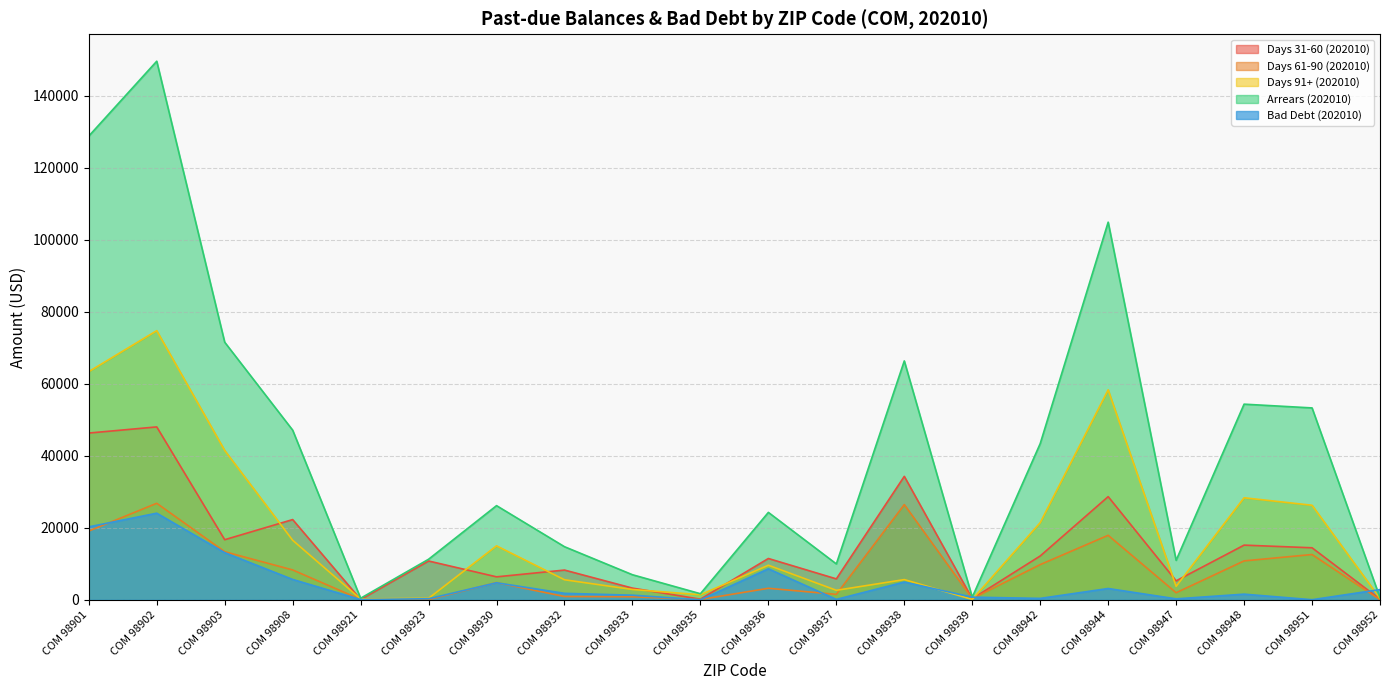

Which series has the widest spread of values?

Arrears (202010)